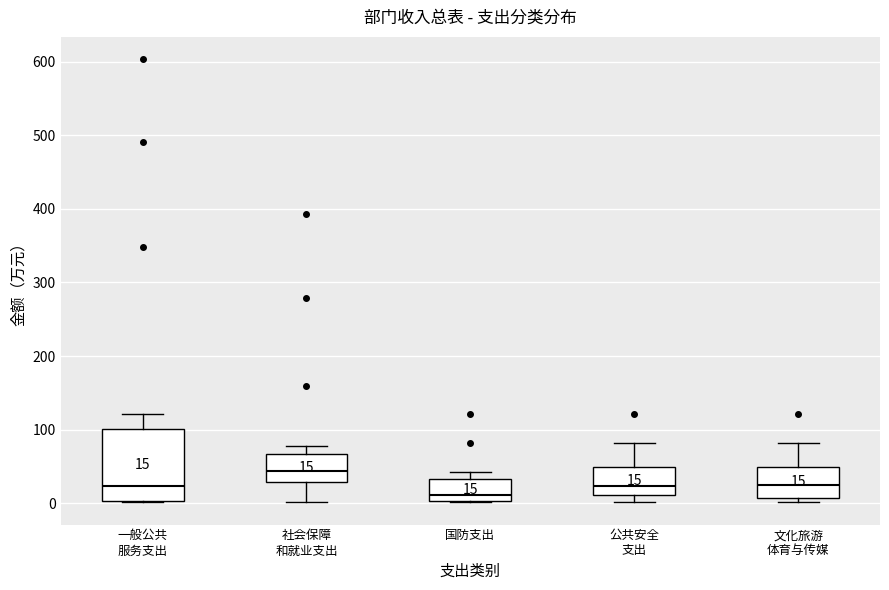

Which box's median line is the highest?

社会保障 和就业支出